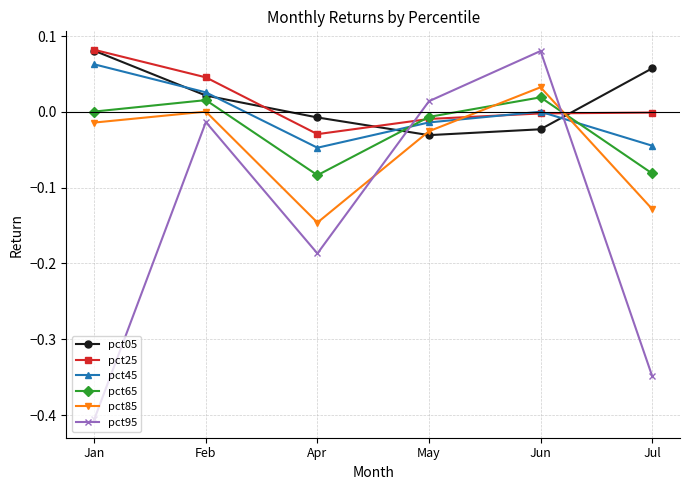

In pct45, how many points are lower than both neighbors (excluding endpoints)?

1